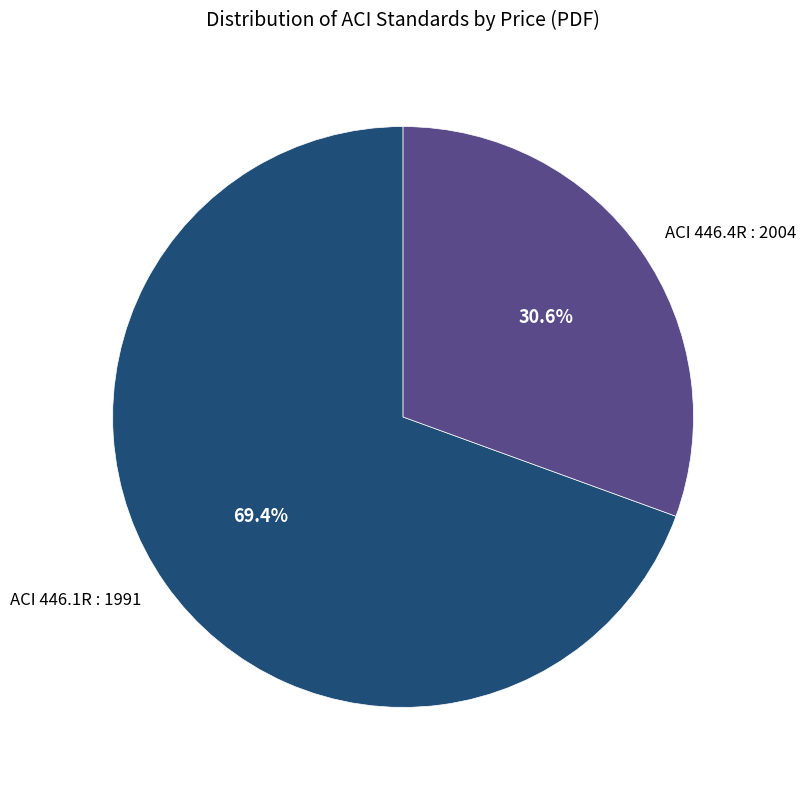

Which category has the biggest portion of the pie?

ACI 446.1R : 1991